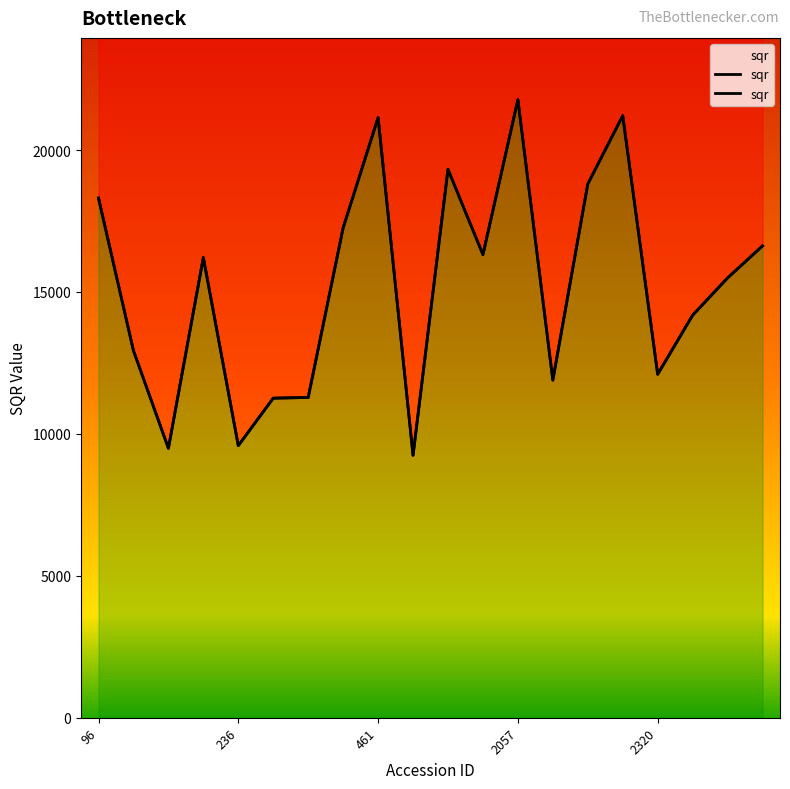

Between 13 and 15, which is larger?

15